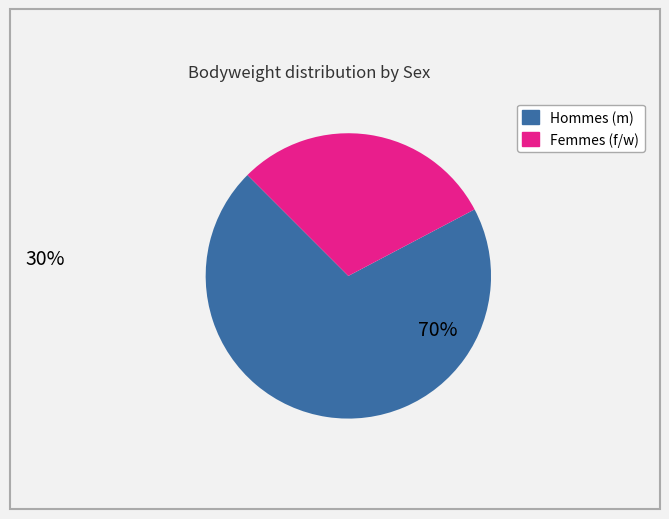

How many segments does this pie chart have?

2